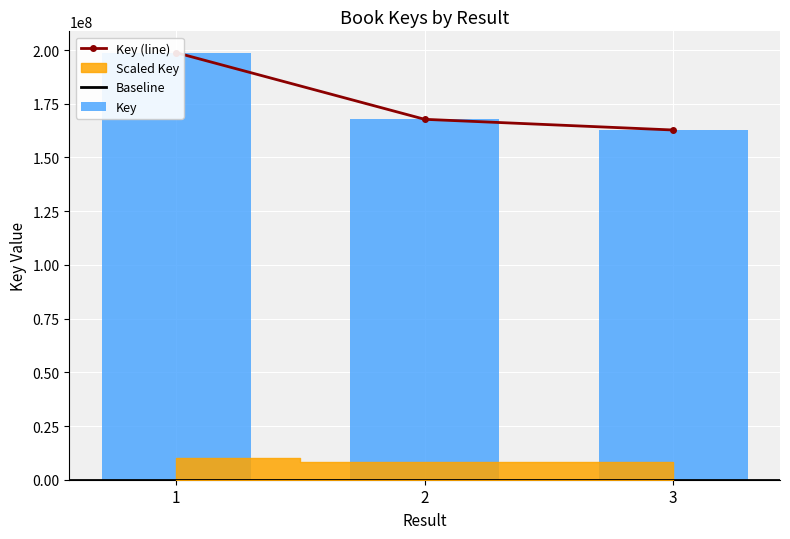

Approximately how many times larger is the value at 3 compared to 1?

0.8